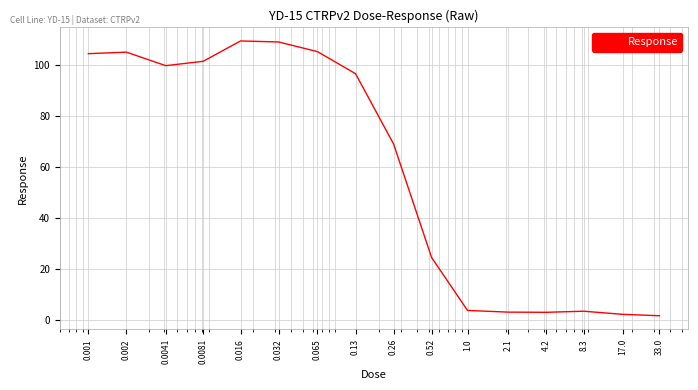

What is the difference between the maximum and minimum values?

108.0